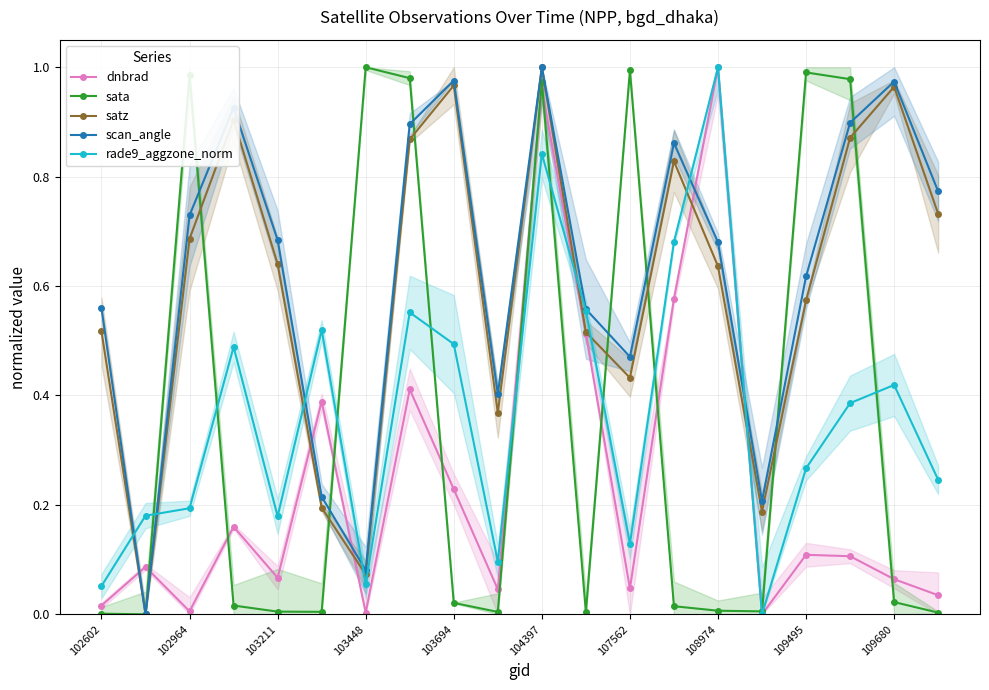

Which series changed the most between 107562 and 17?

scan_angle